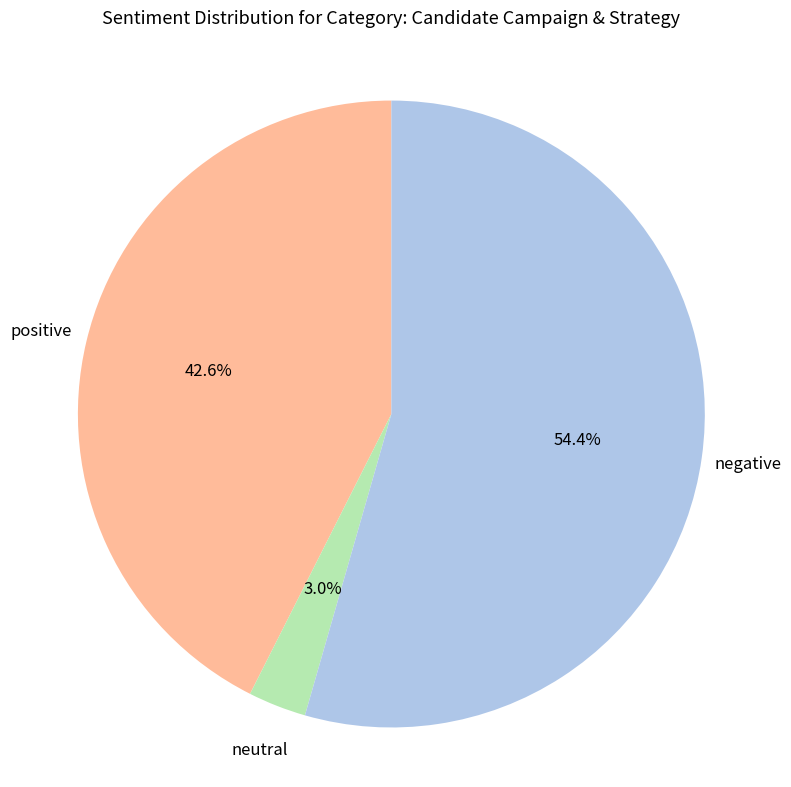

How many segments does this pie chart have?

3